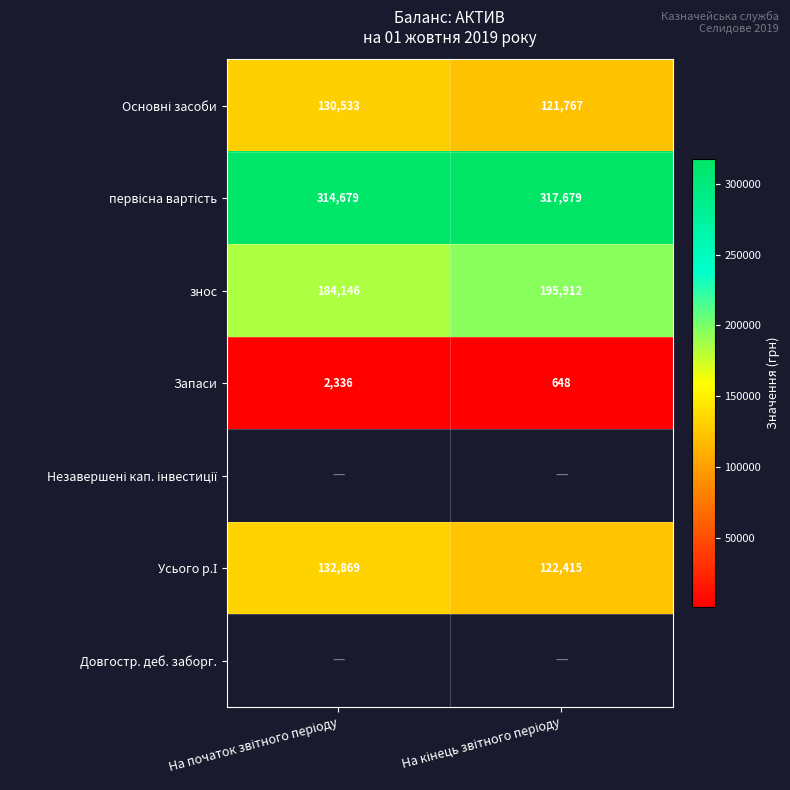

What is the average value of the знос series?

190029